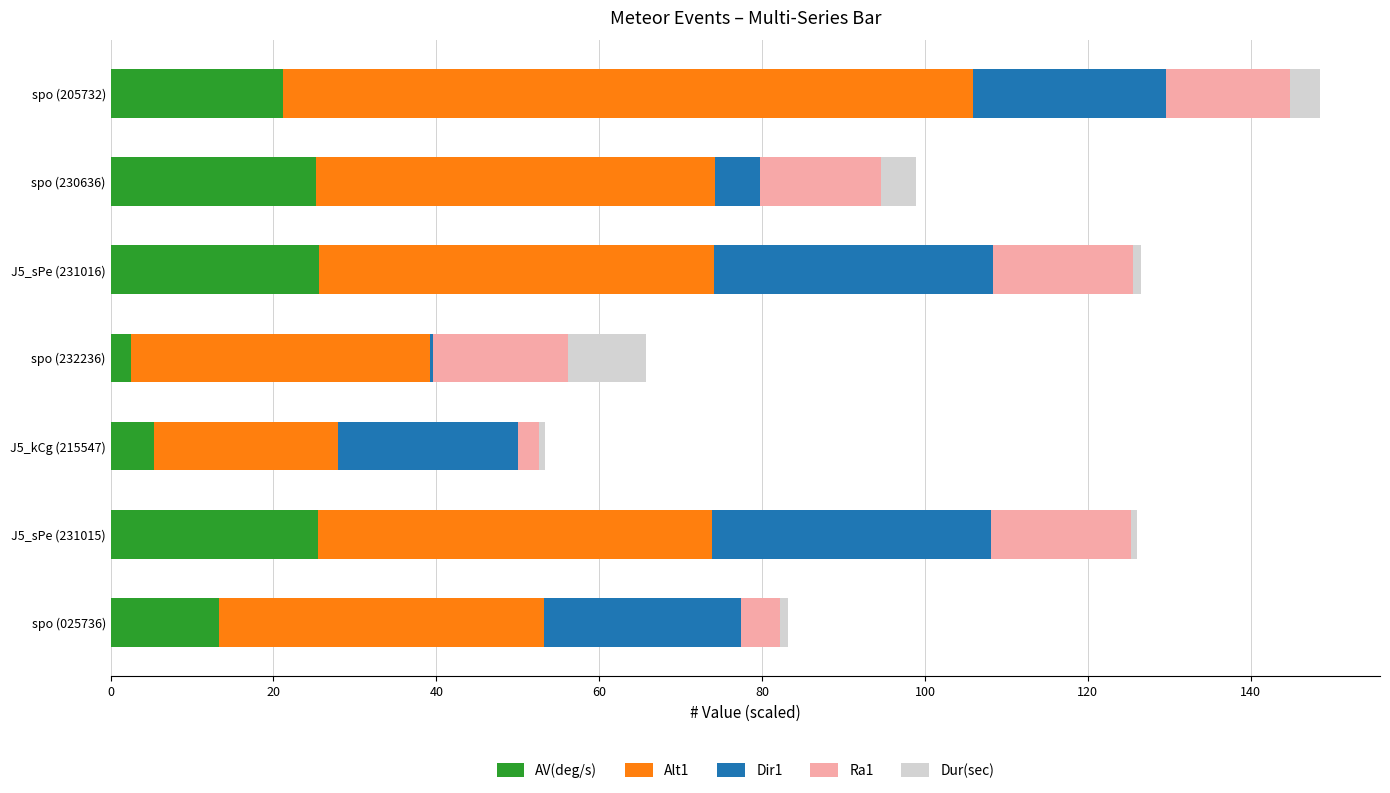

True or false: AV(deg/s) has a value of 21.1 at spo (205732).

True